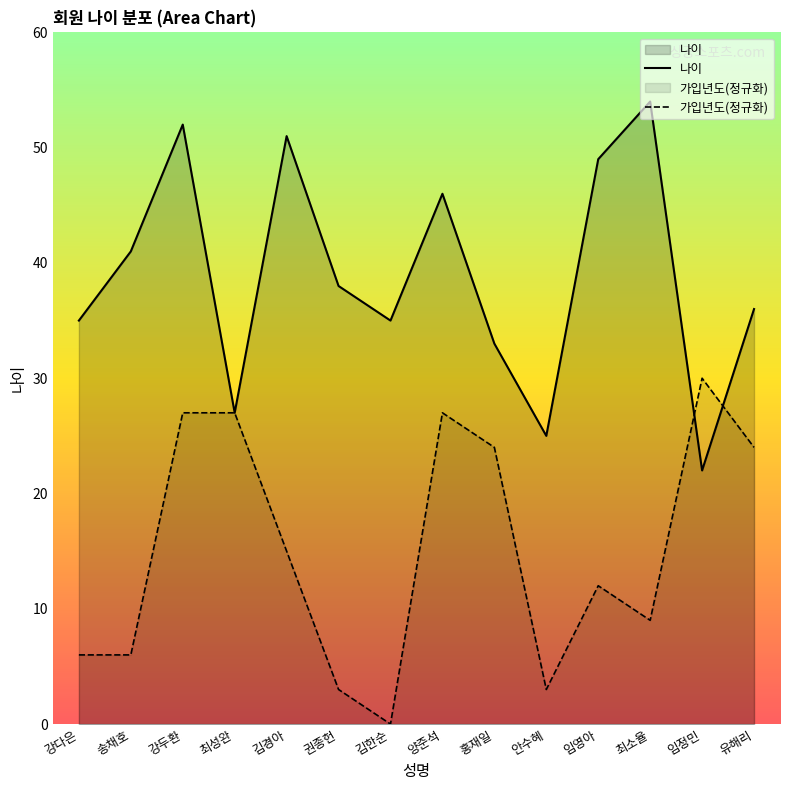

Between 양준석 and 안수혜, which series saw the biggest shift?

가입년도(정규화)